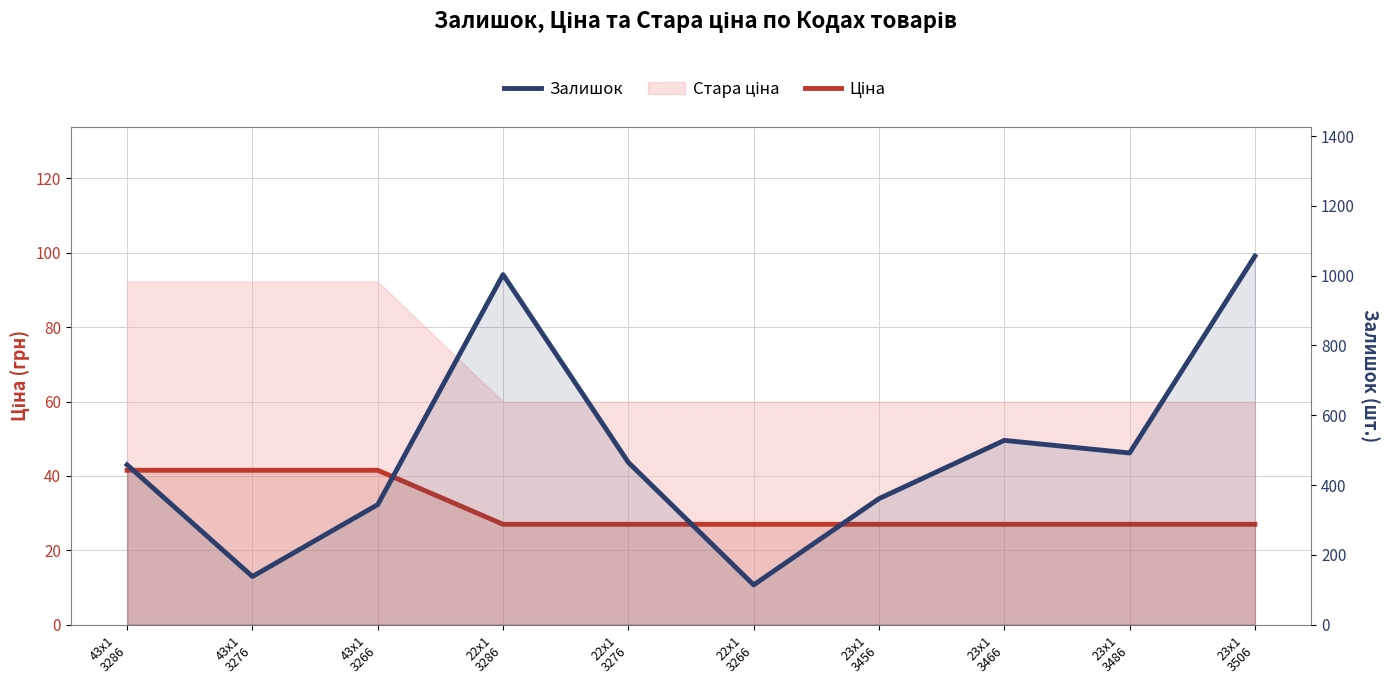

Which series changed the most between 23x1
3466 and 23x1
3506?

Залишок